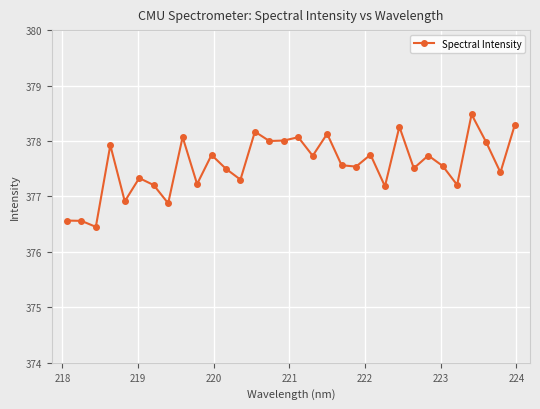

What is the smallest value displayed?

376.5